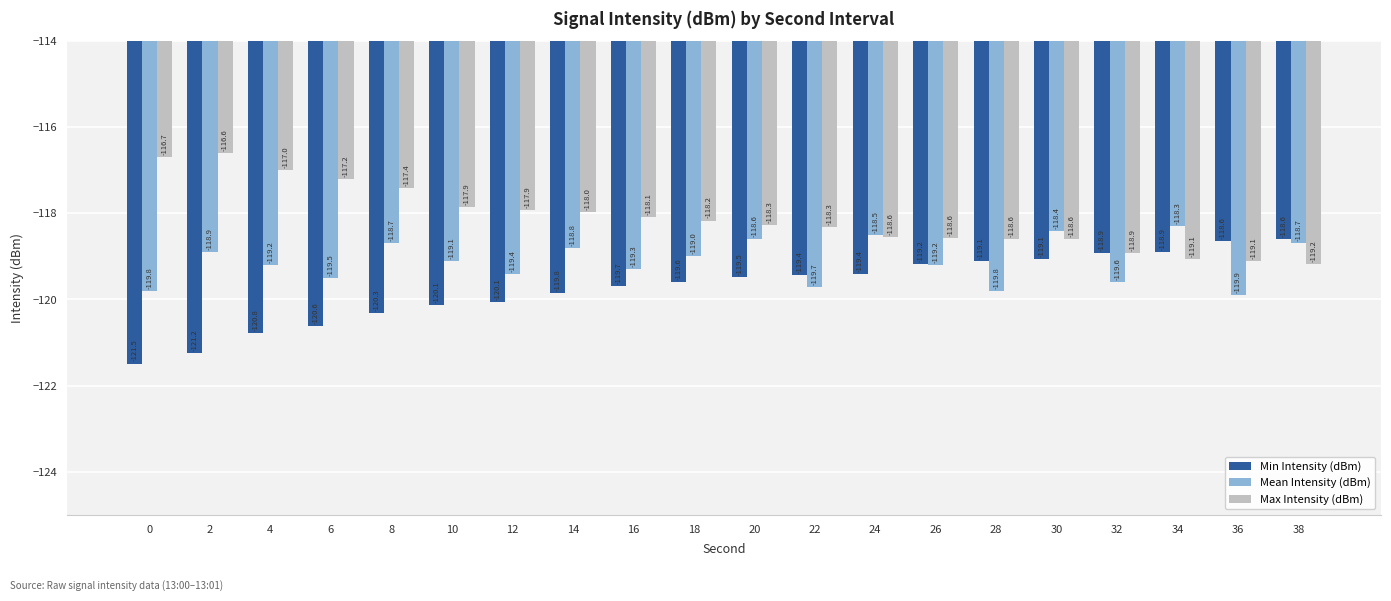

Which series has the widest spread of values?

Min Intensity (dBm)